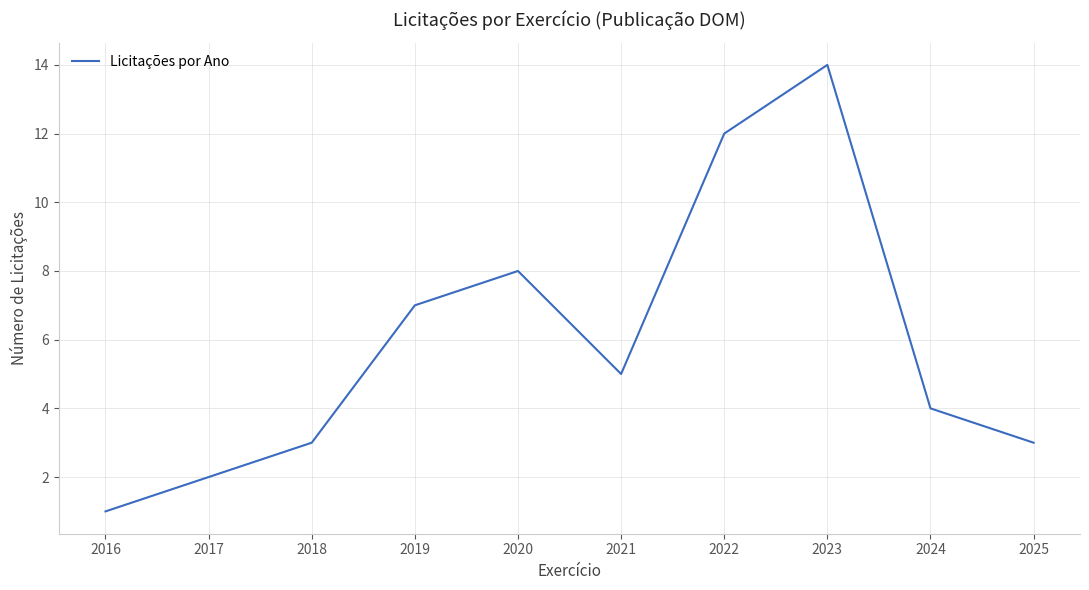

At which label does the data first exceed 5?

2019